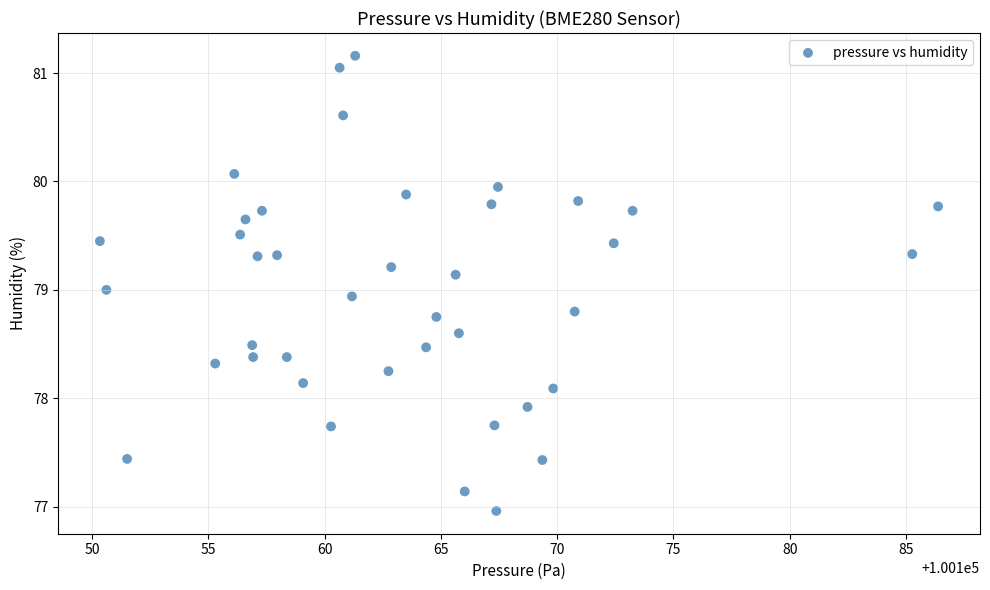

What is the range of X values (max minus min)?

36.1